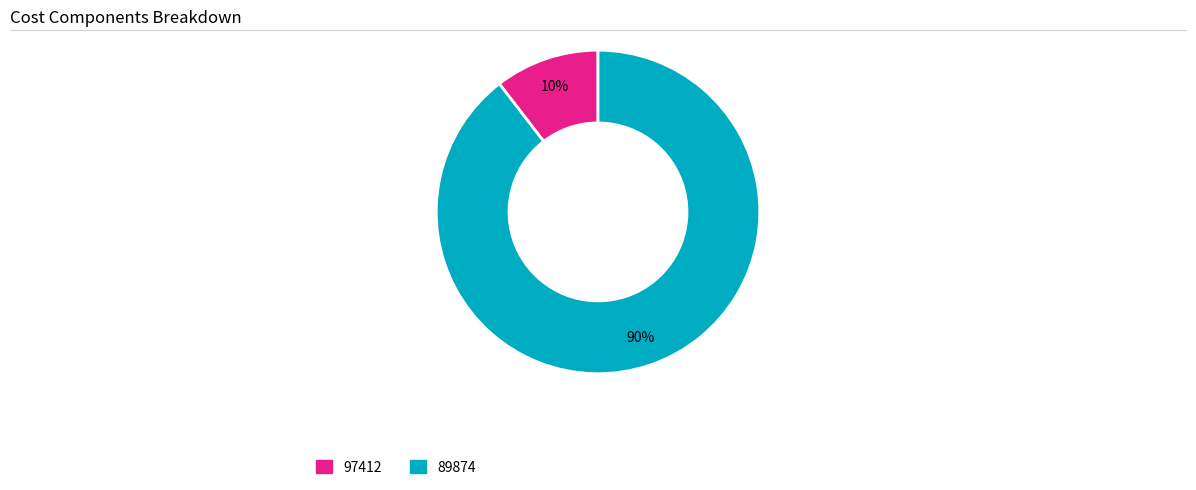

Does 89874 account for over 50% of the chart?

Yes